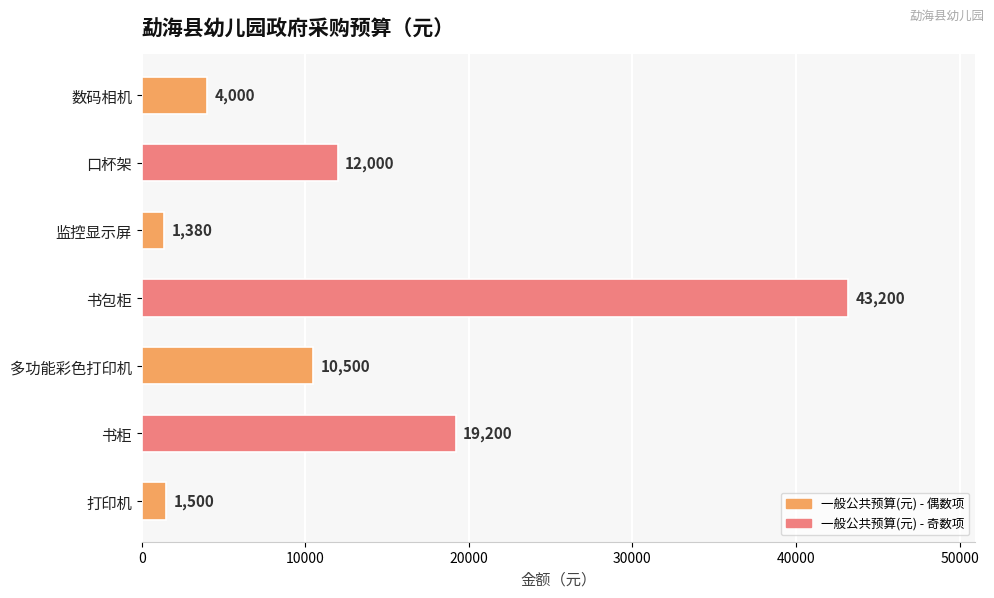

At which category does the chart reach its minimum across all series?

监控显示屏